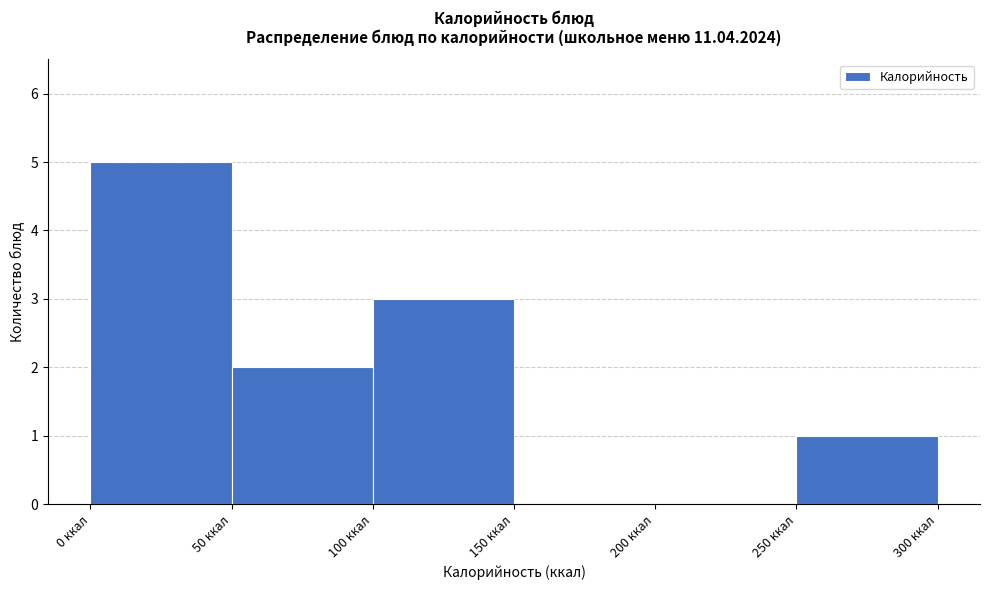

Reading left to right, transcribe this chart: for each bar, give the range it covers on the x-axis and its height. The values are not printed on the chart, so give them approximately, as read against the axis.

0 to 50: 5
50 to 100: 2
100 to 150: 3
150 to 200: 0
200 to 250: 0
250 to 300: 1